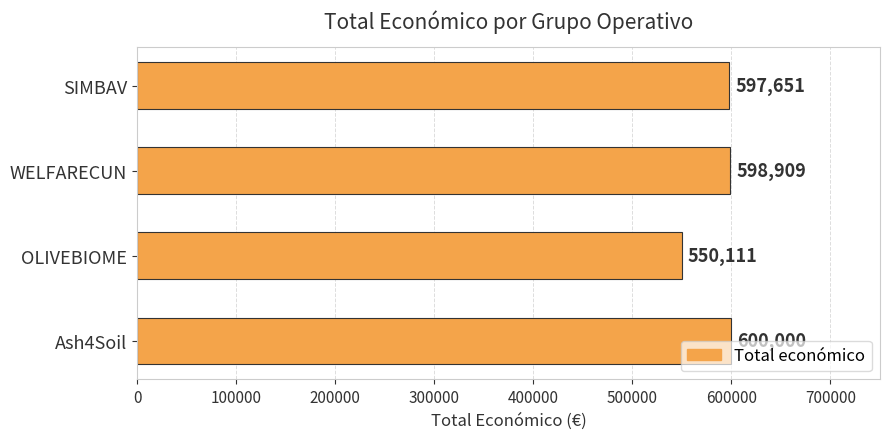

The value at SIMBAV is 597651. True or false?

True